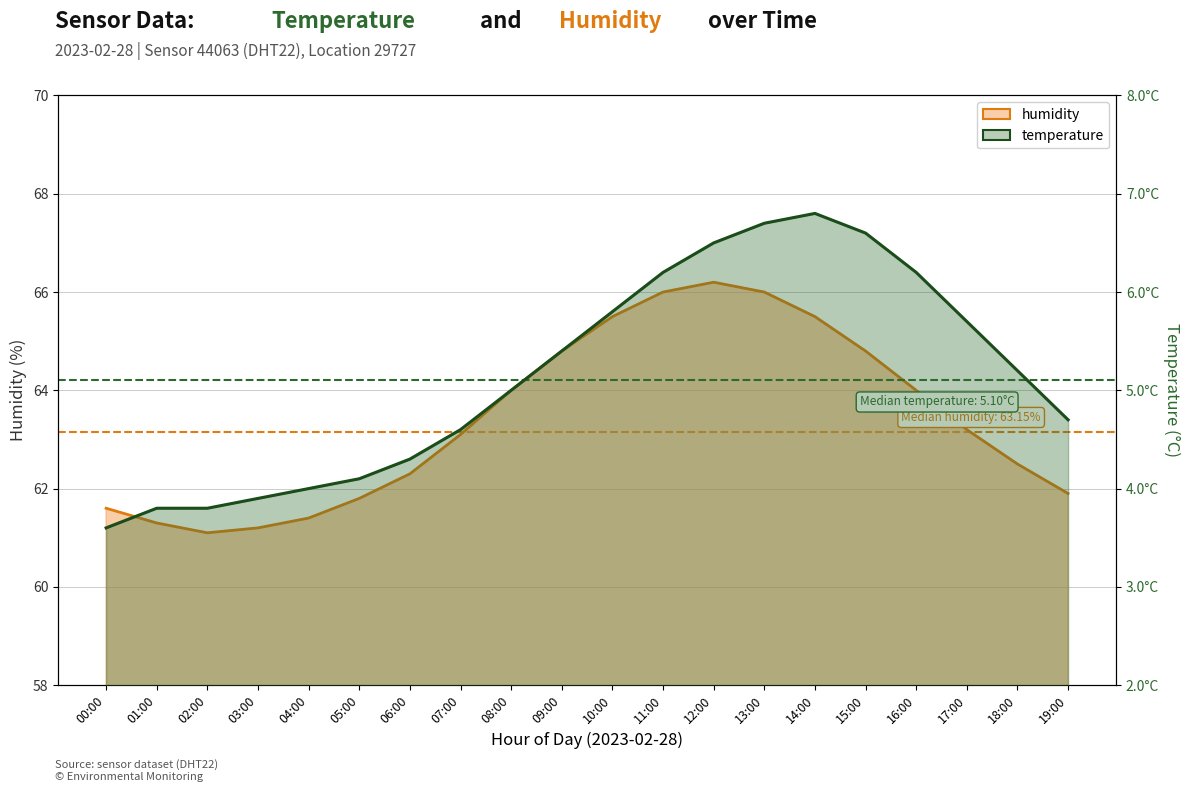

Reading right to left, what are all the values shown in this chart?

temperature: 4.7	5.2	5.7	6.2	6.6	6.8	6.7	6.5	6.2	5.8	5.4	5.0	4.6	4.3	4.1	4.0	3.9	3.8	3.8	3.6
humidity: 61.9	62.5	63.2	64.0	64.8	65.5	66.0	66.2	66.0	65.5	64.8	64.0	63.1	62.3	61.8	61.4	61.2	61.1	61.3	61.6